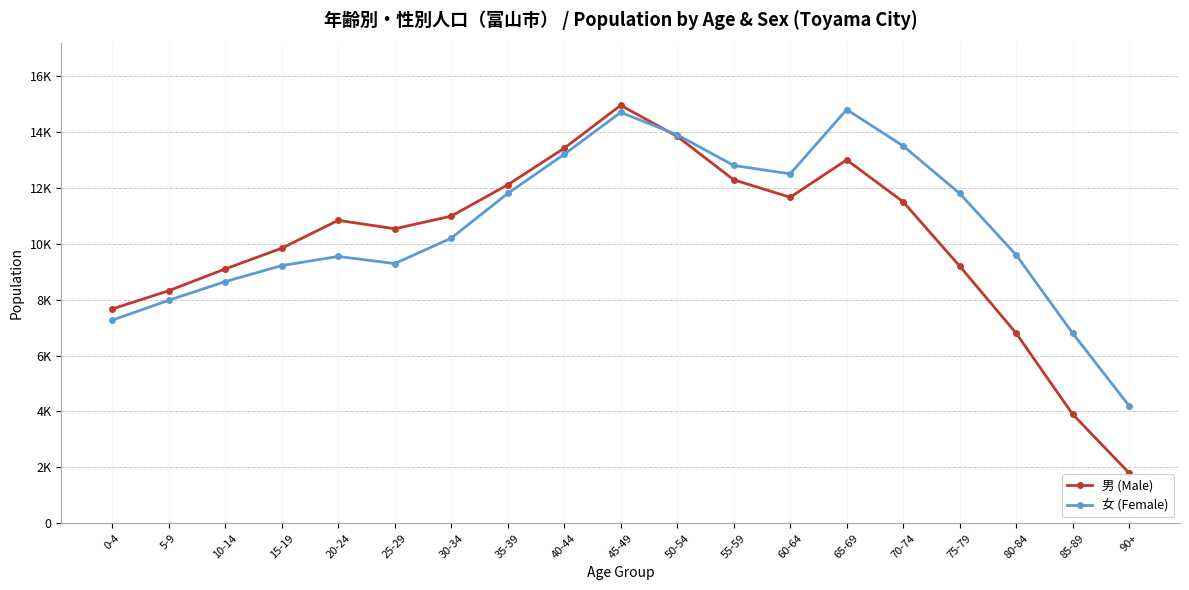

Is the value of 女 (Female) at 90+ greater than the value of 男 (Male) at 75-79?

No